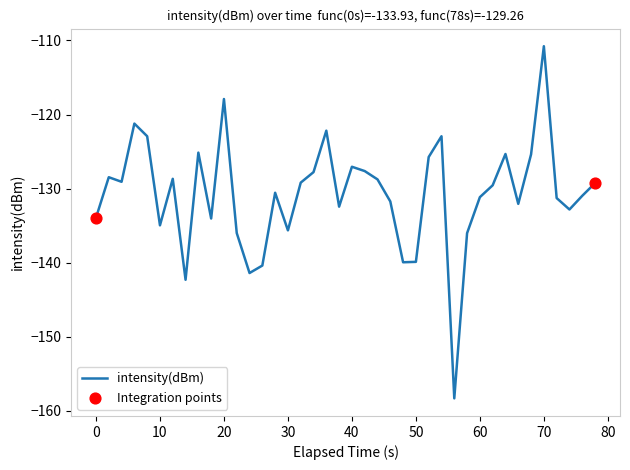

What is the difference between the maximum and minimum values?

47.5